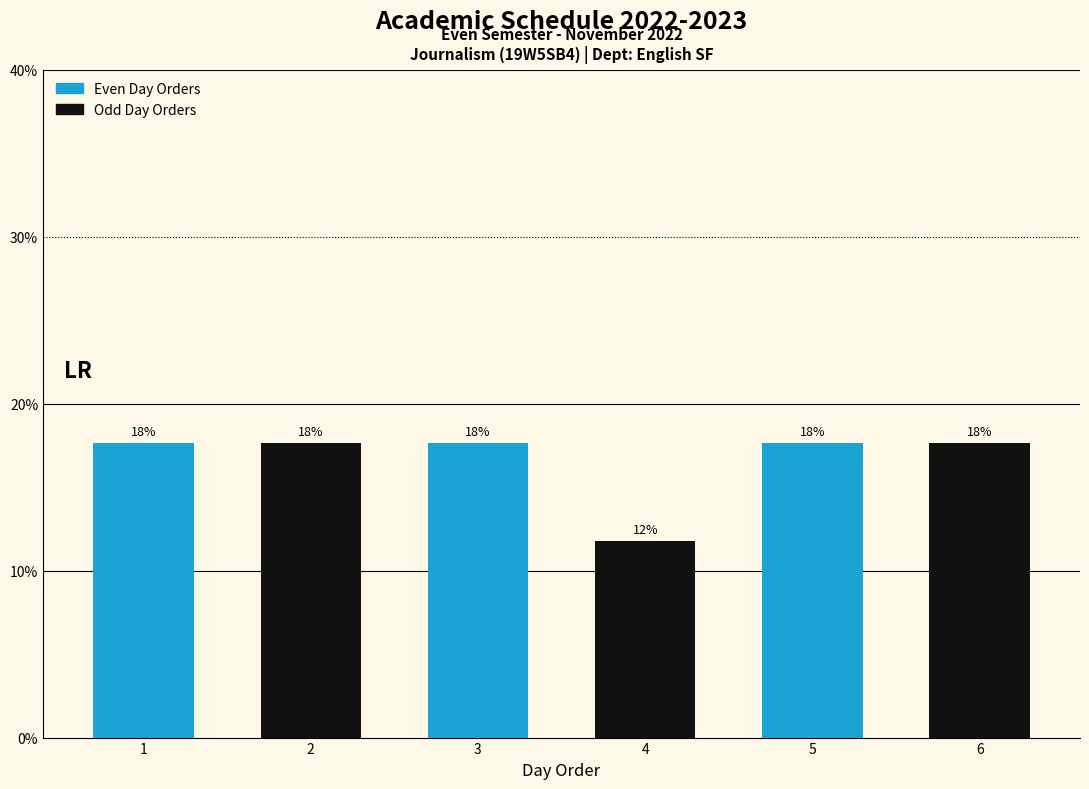

What is the average value?

16.7